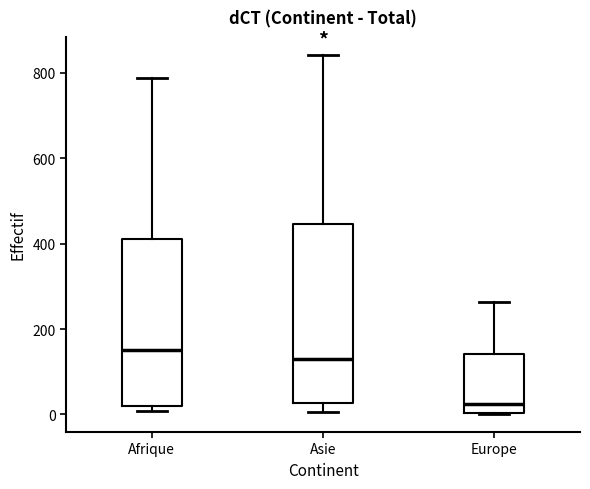

Which box is the tallest, from its lower edge to its upper edge?

Asie